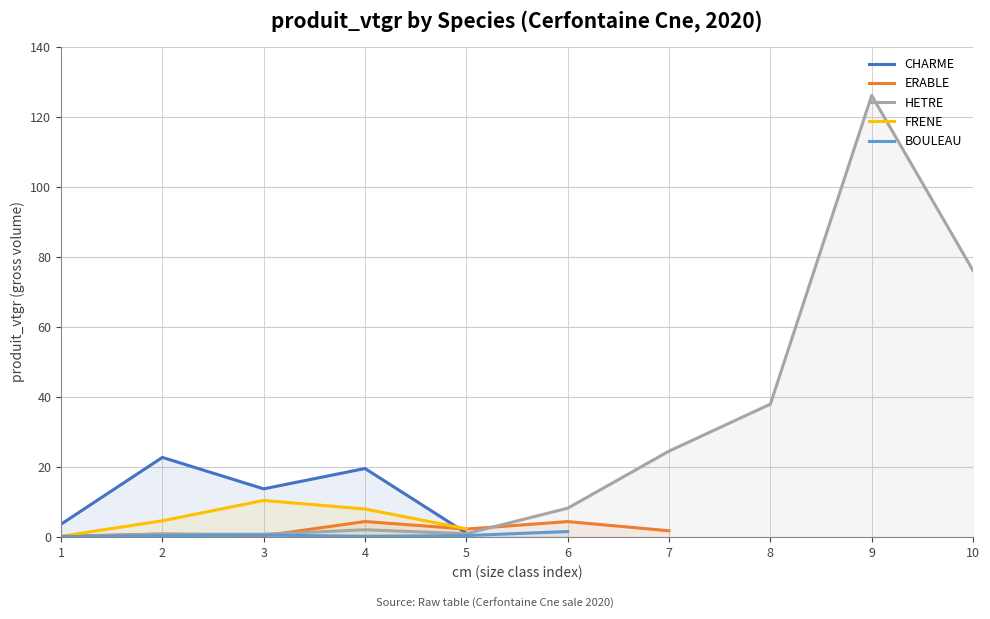

Reading left to right, list all the values displayed in this chart.

3.7	22.7	13.8	19.6	1.1	0.2	0.9	0.4	4.4	2.3	4.4	1.8	0.1	0.8	0.8	2.1	1.0	8.2	24.5	37.9	126.1	76.1	0.1	0.4	0.6	0.4	0.7	0.2	0.4	1.6	0.2	1.0	0.2	4.7	10.4	8.0	2.4	0.7	4.4	10.7